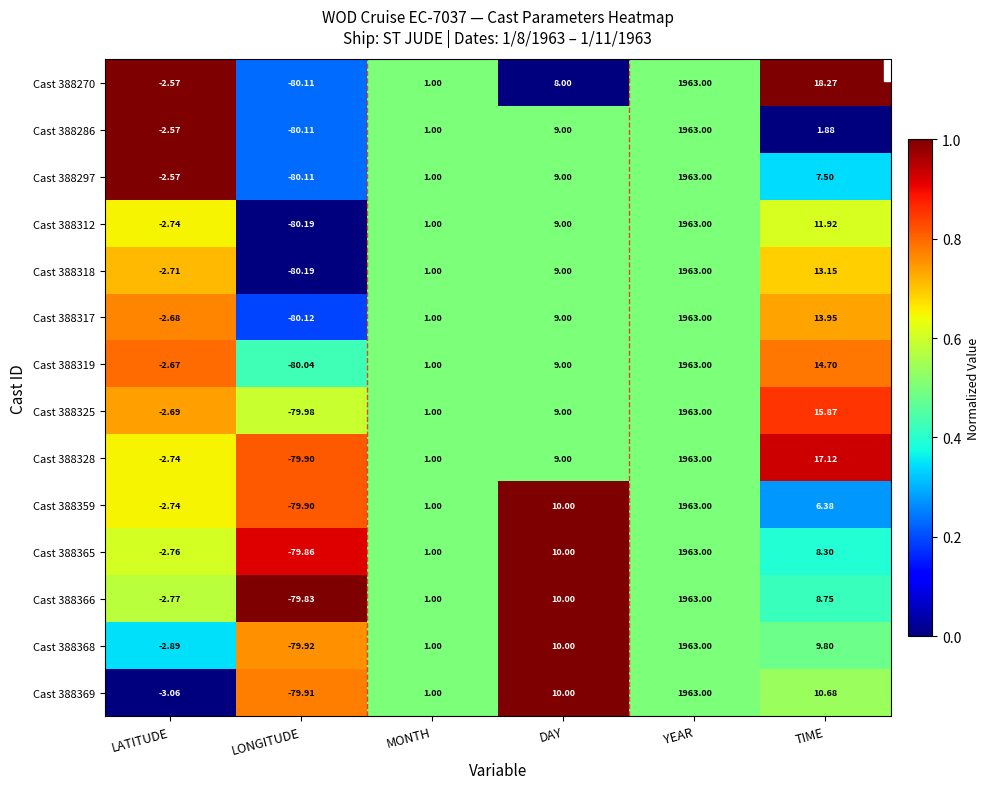

Is the value of Cast 388318 at DAY greater than the value of Cast 388319 at YEAR?

No